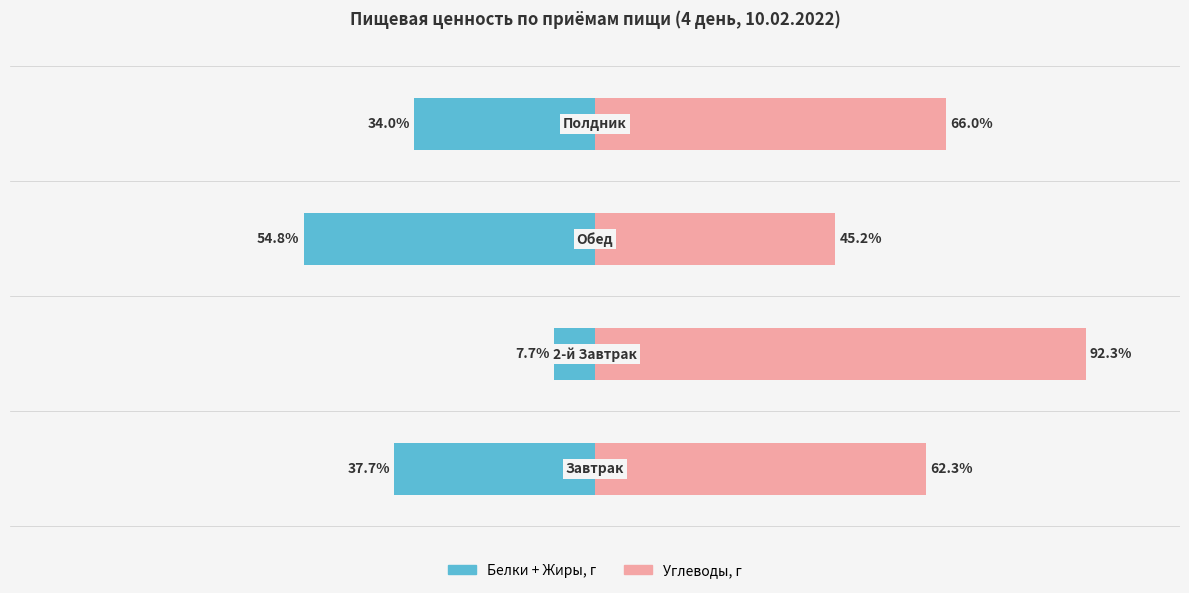

The Углеводы, г series shows 45.2 at 2. True or false?

True